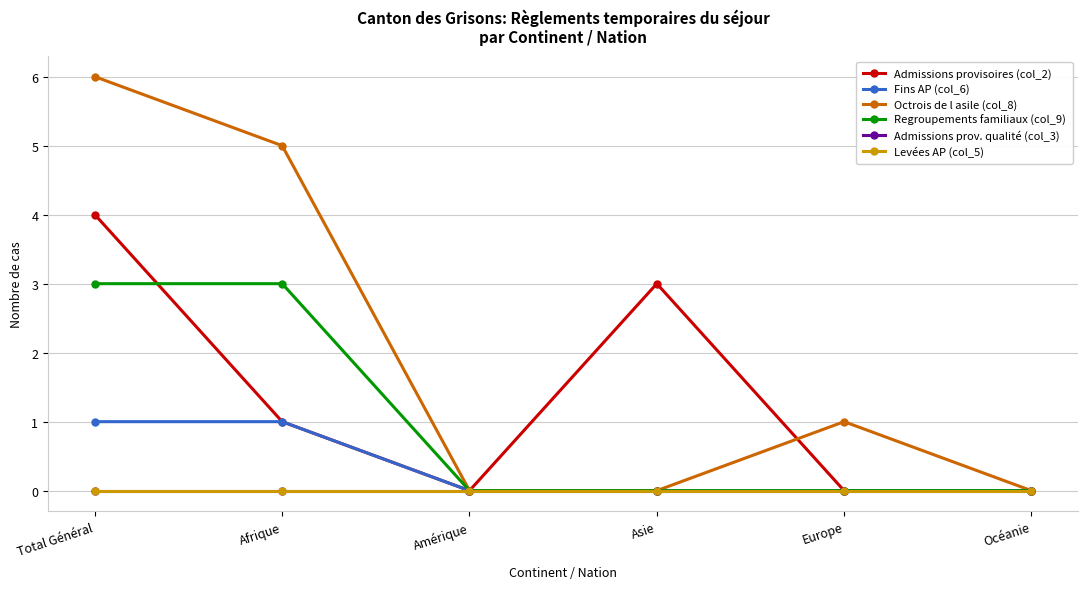

What is the difference between the highest and lowest values at Afrique?

5